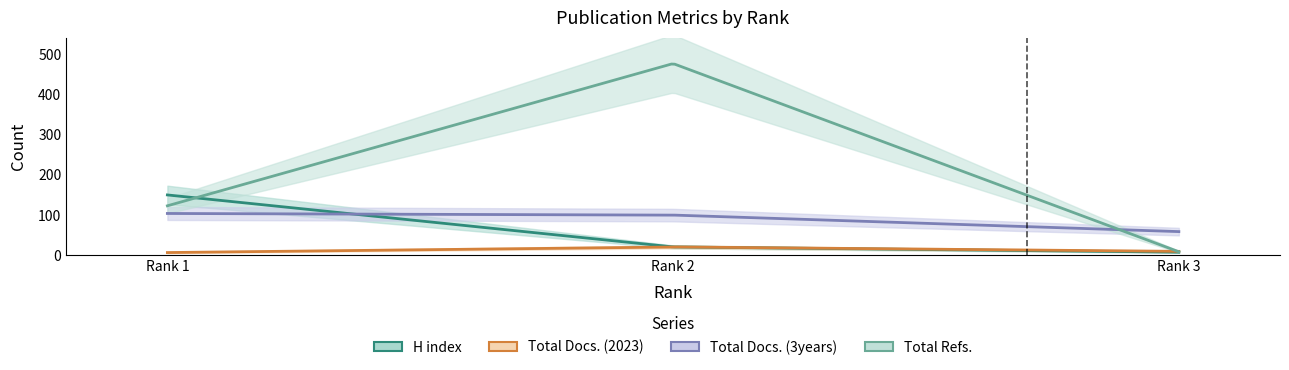

True or false: H index has a value of 102 at Rank 1.

False